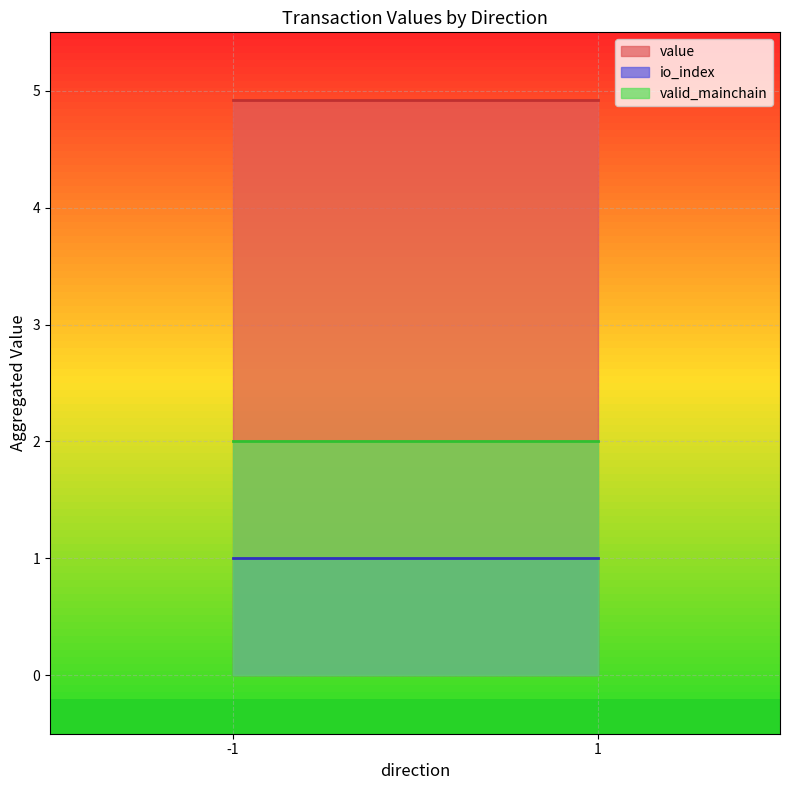

Which series has the widest spread of values?

value